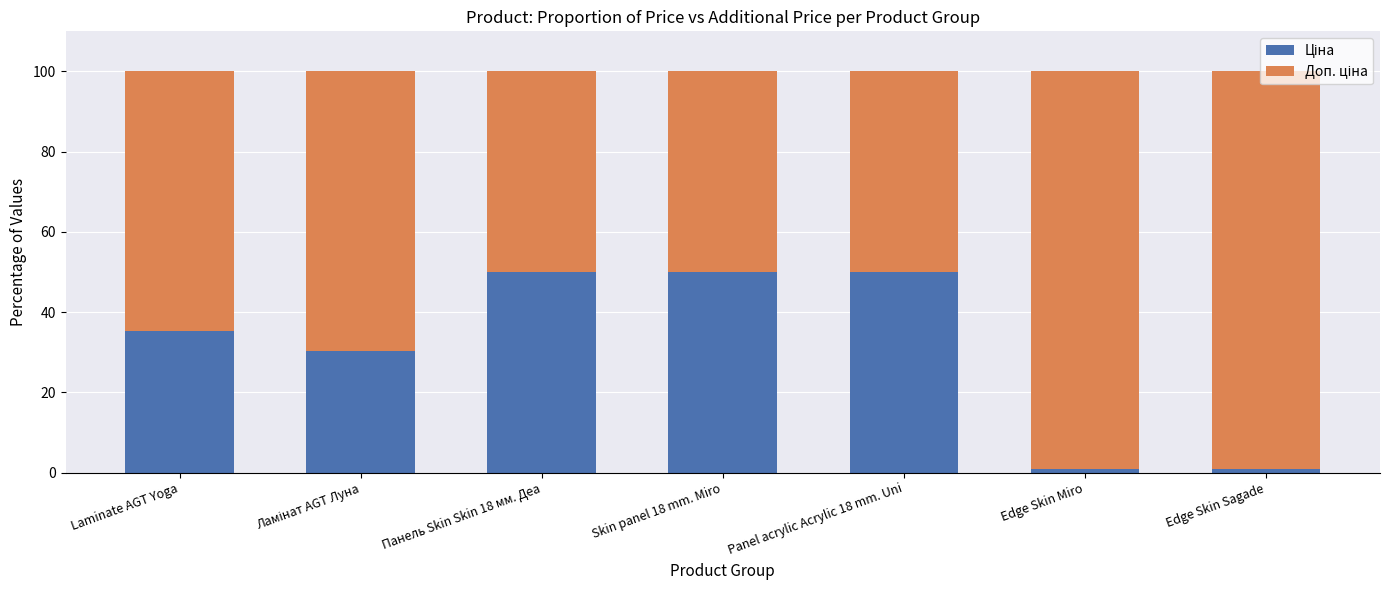

What is the total value across all series at Laminate AGT Yoga?

100.0